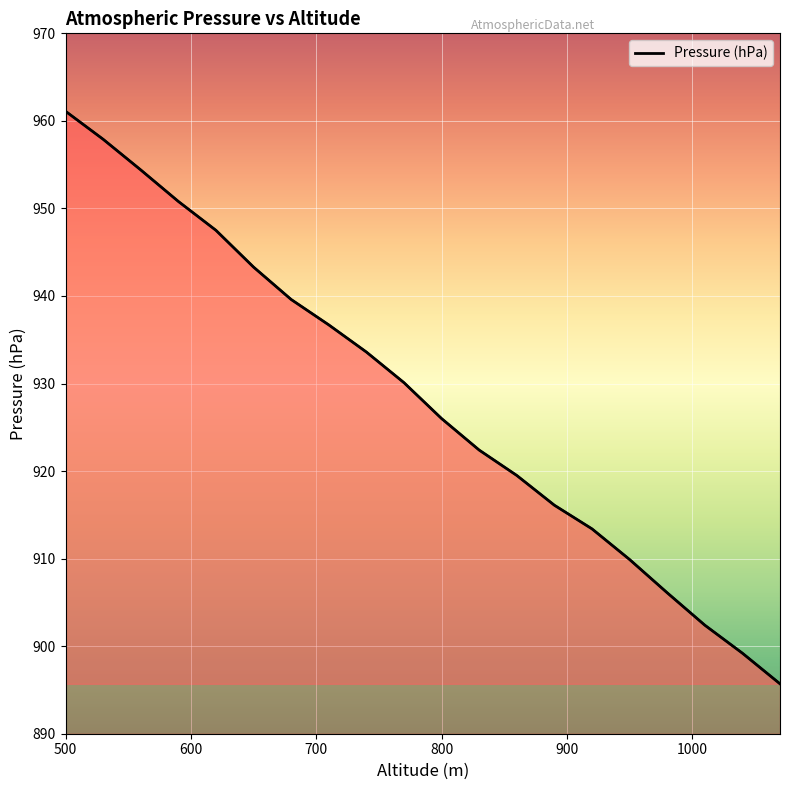

How many data points are less than 930?

10